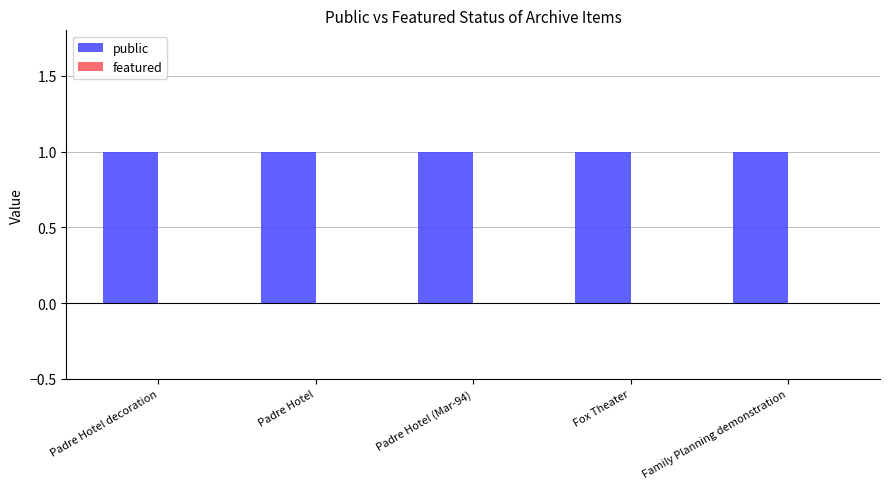

What is the difference between the highest and lowest values at Padre Hotel?

1